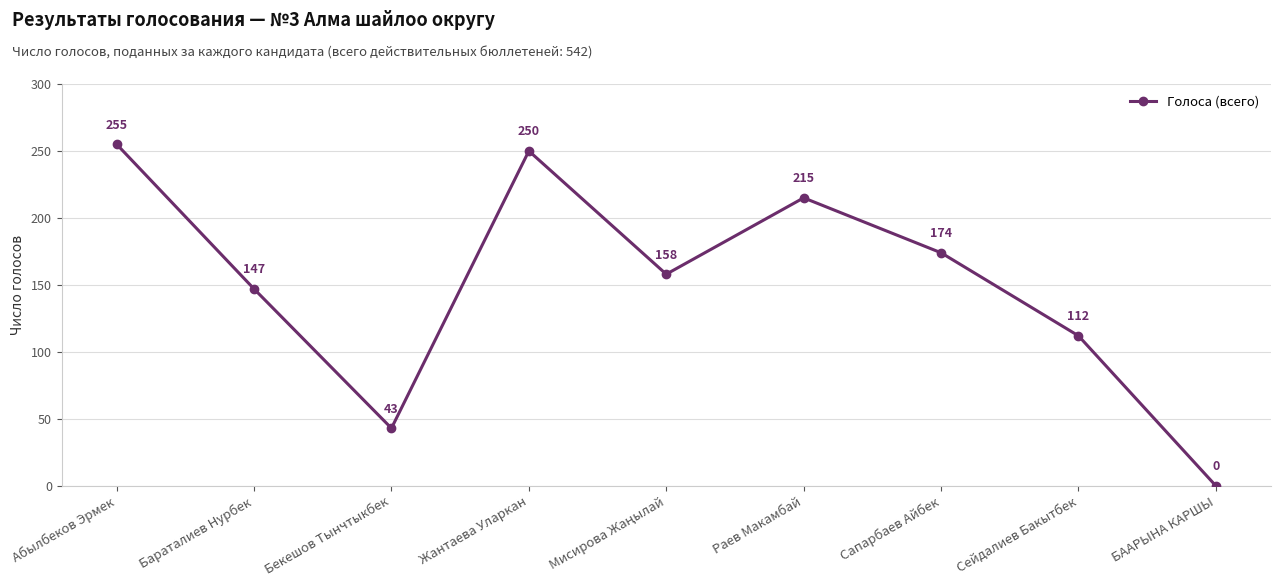

The value at Бекешов Тынчтыкбек is 43. True or false?

True